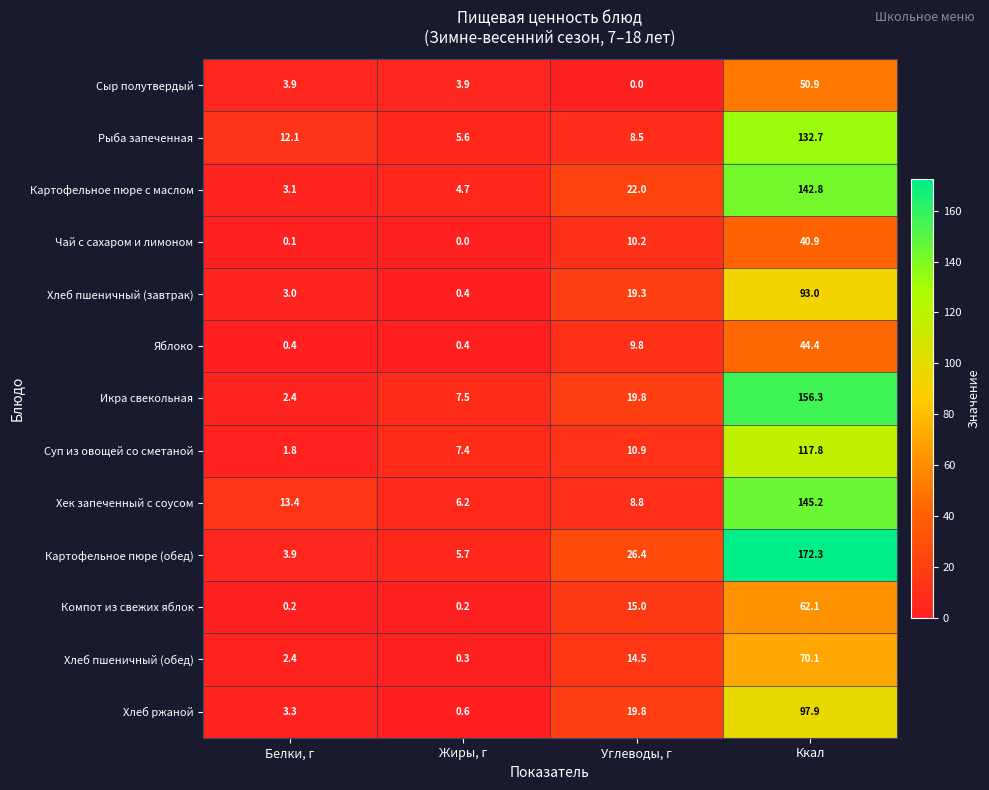

Is the value of Картофельное пюре (обед) at Белки, г greater than the value of Хлеб пшеничный (завтрак) at Ккал?

No